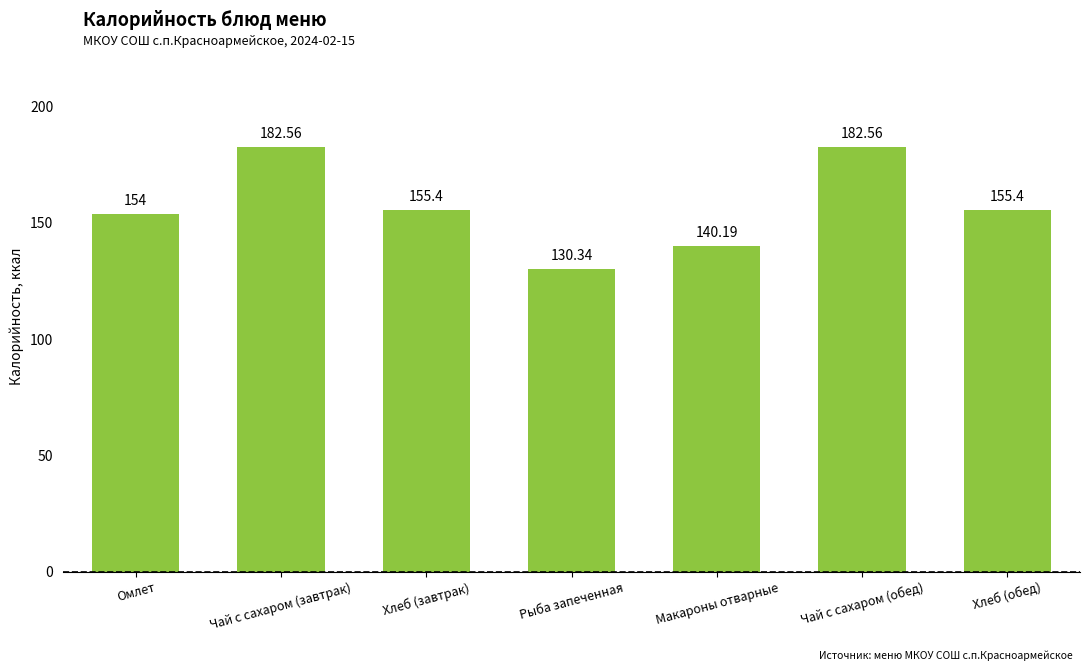

The value at Омлет is 154.0. True or false?

True